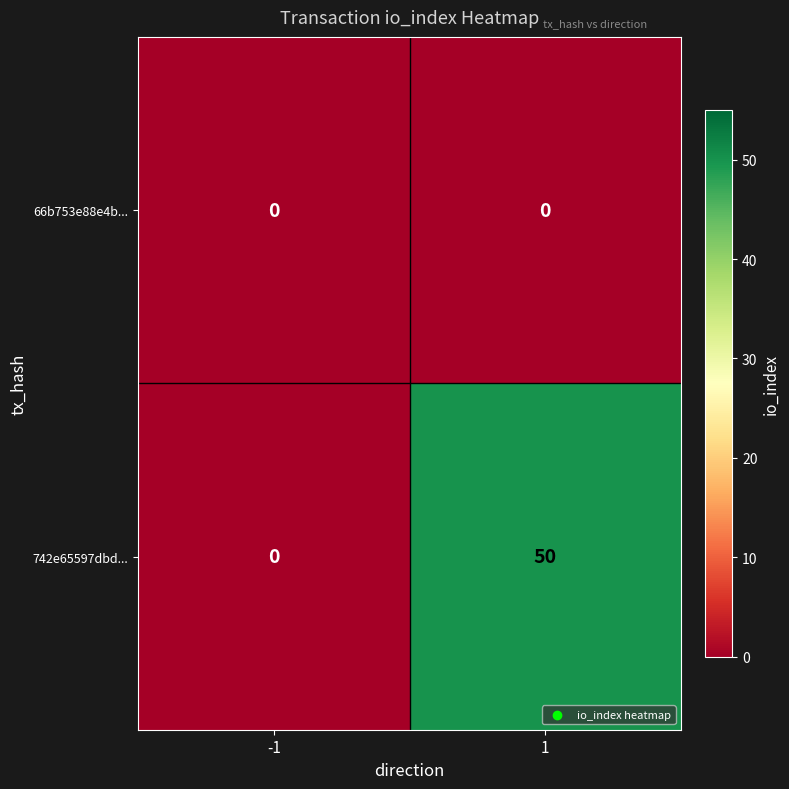

List the series in order of their peak value, lowest first.

66b753e88e4b..., 742e65597dbd...